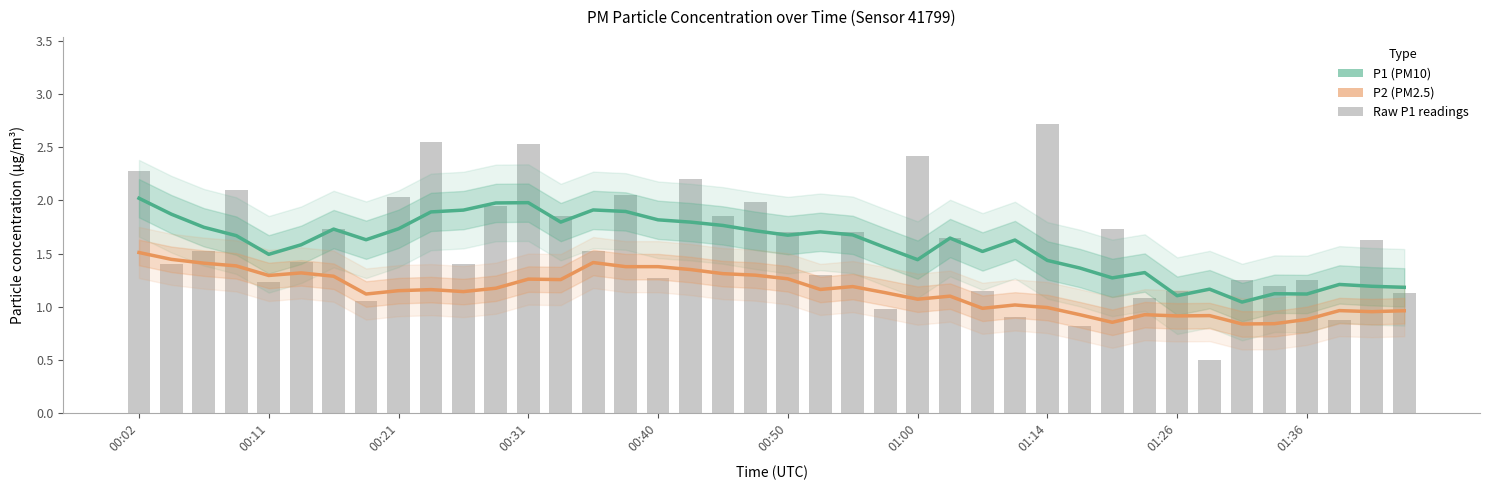

What is the sum of all P1 (PM10) values?

63.3